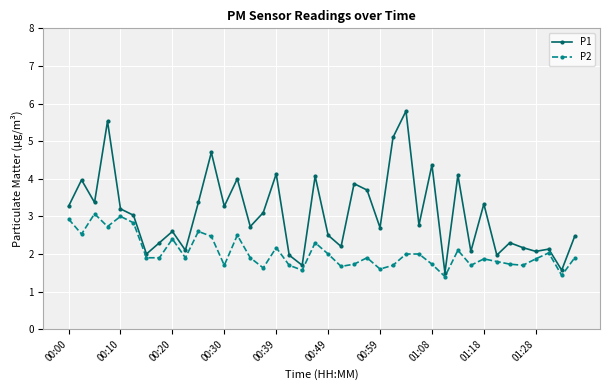

What is the lowest value of the P1 series?

1.5